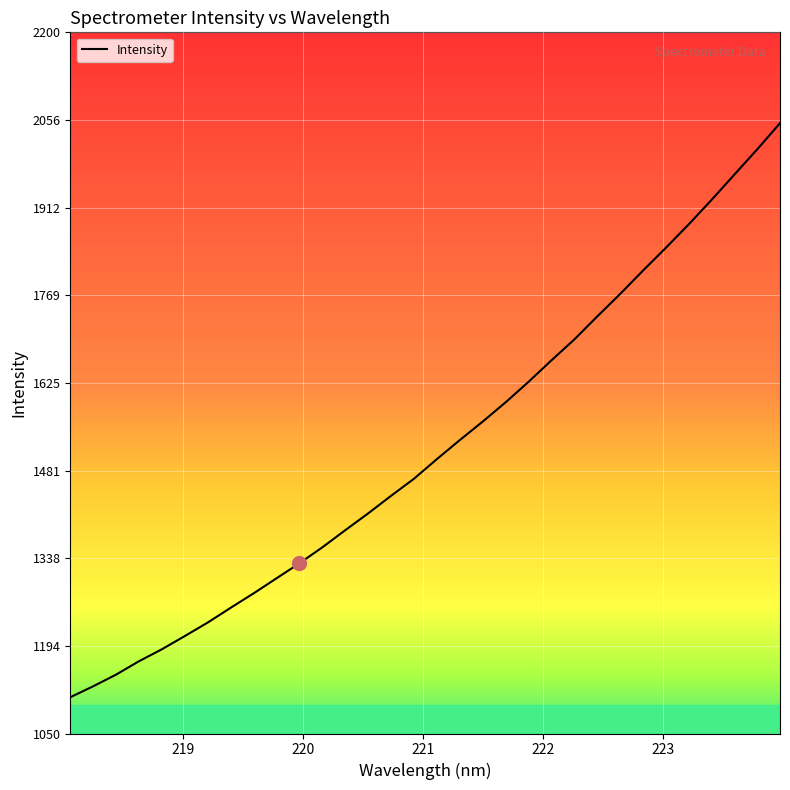

What is the maximum value shown in the chart?

2051.0